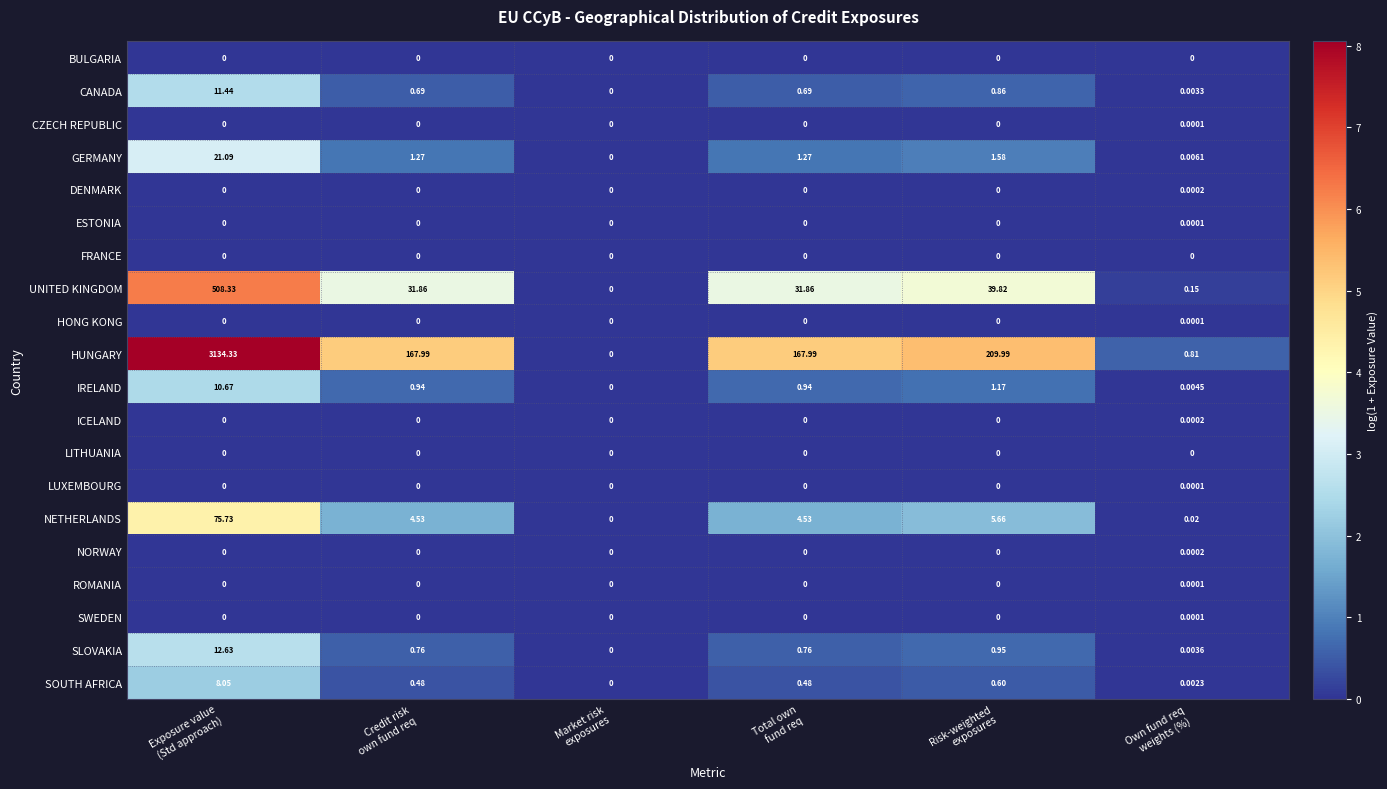

Which series has the widest spread of values?

HUNGARY